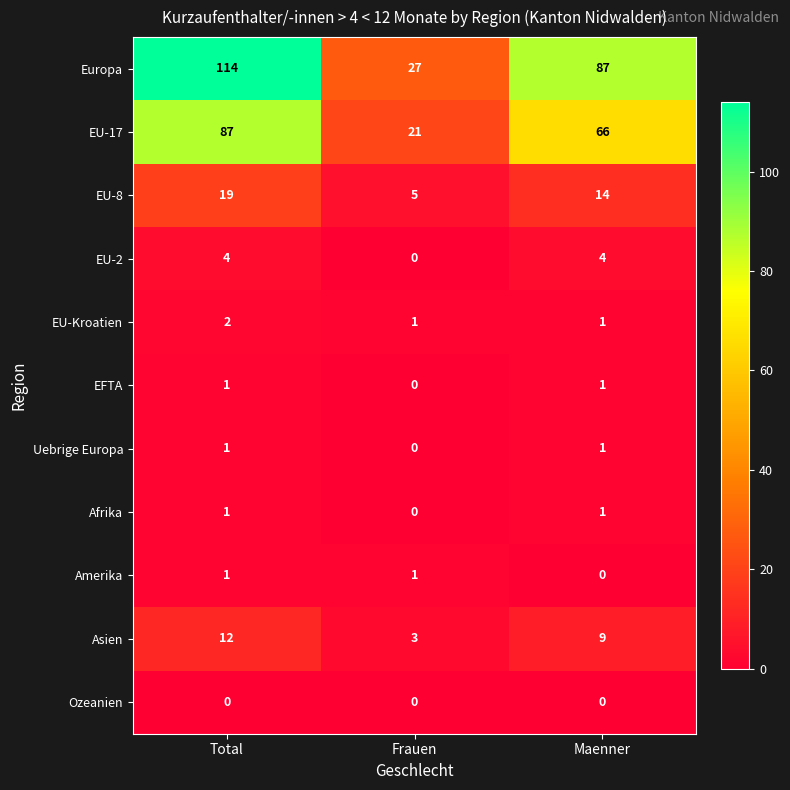

List the labels in order of EU-17 value, largest first.

Total, Maenner, Frauen